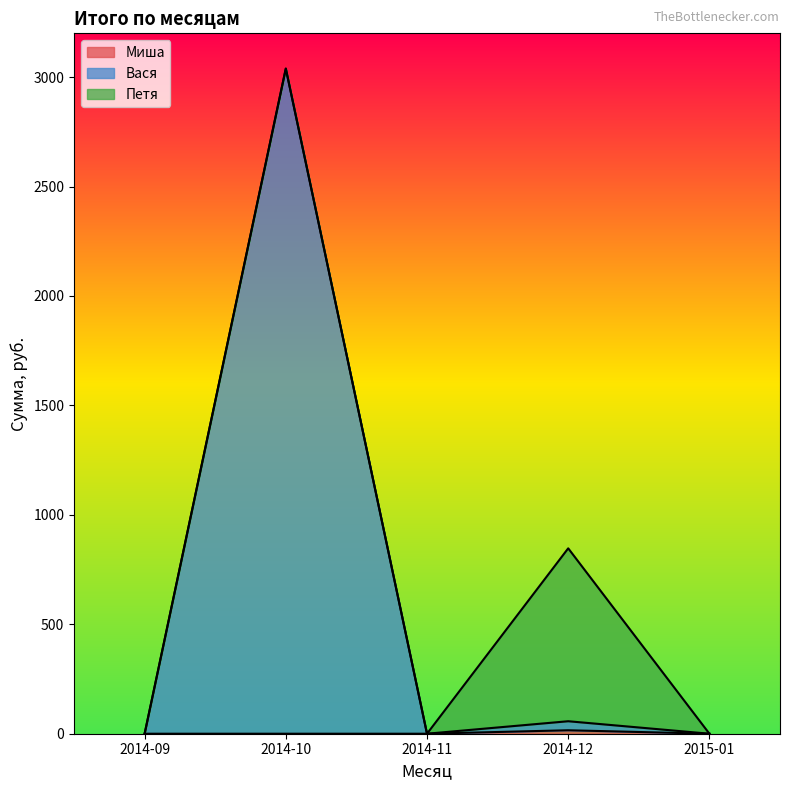

True or false: Миша has more than 0 interior local peaks.

True